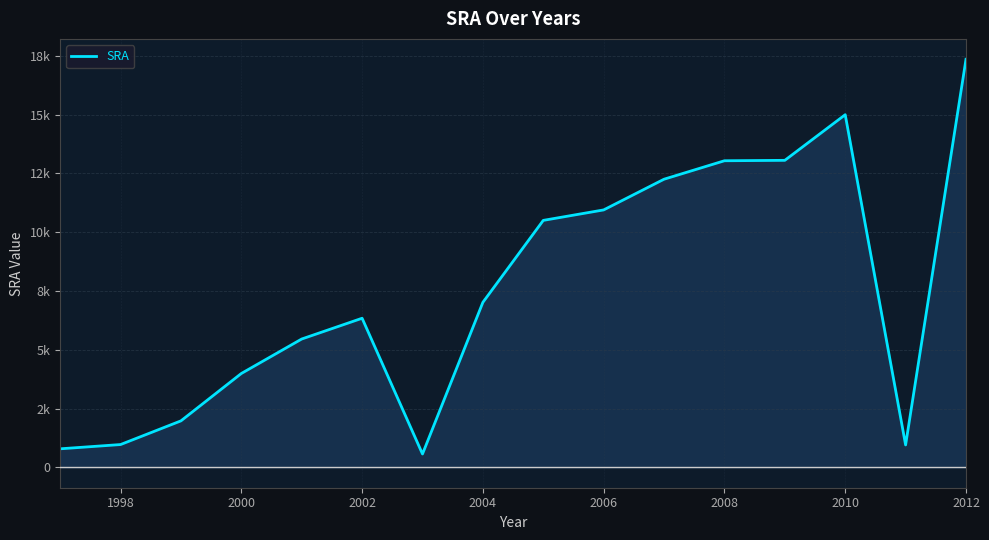

How many points are higher than both their immediate neighbors (excluding endpoints)?

2